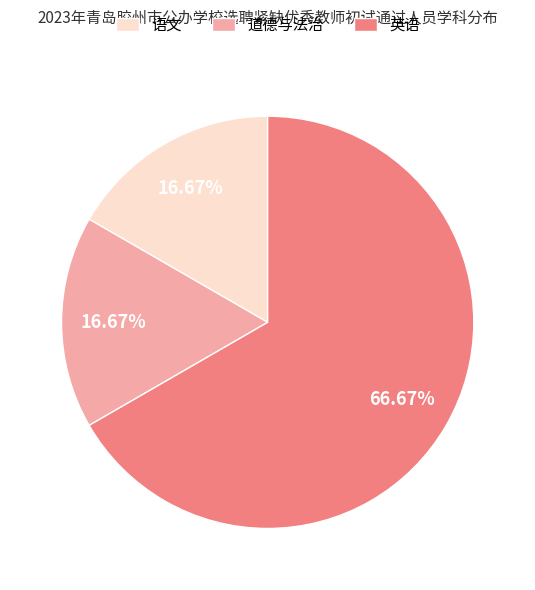

What percentage is the 道德与法治 slice, to the nearest percent?

17%